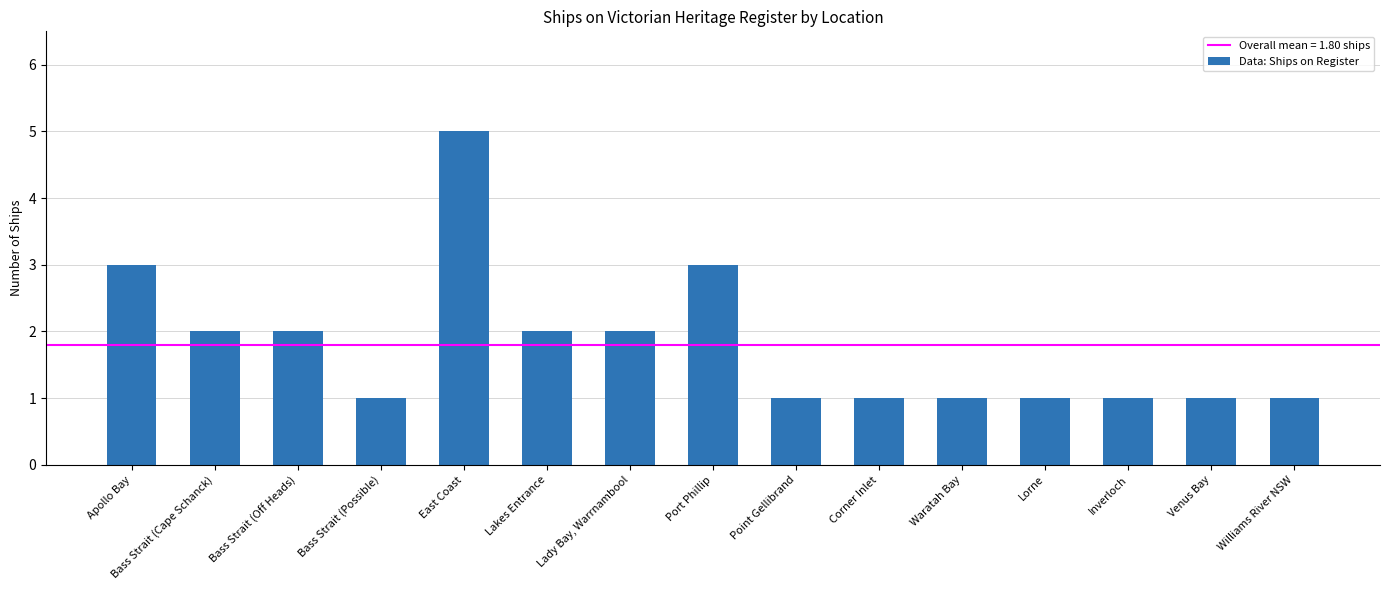

The chart shows a value of 0 at Corner Inlet. True or false?

False